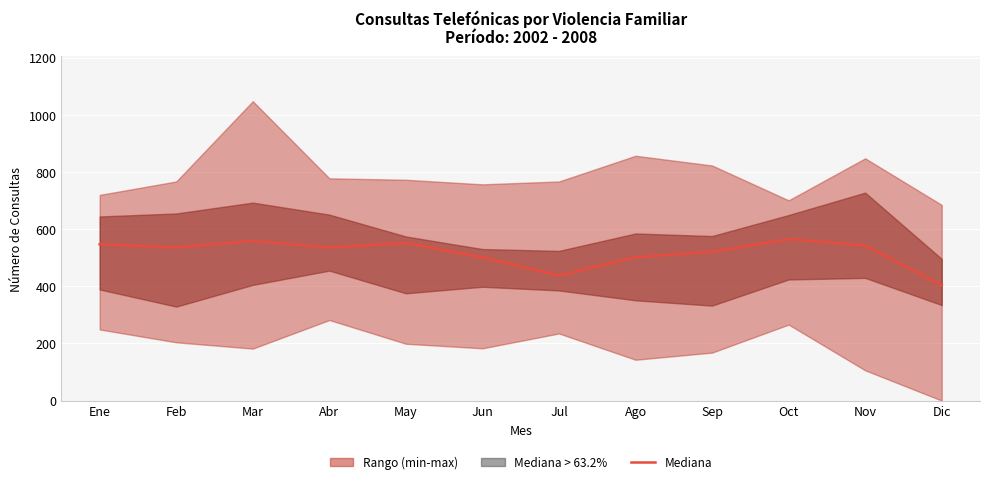

True or false: there are more than 2 points higher than both neighbors.

True